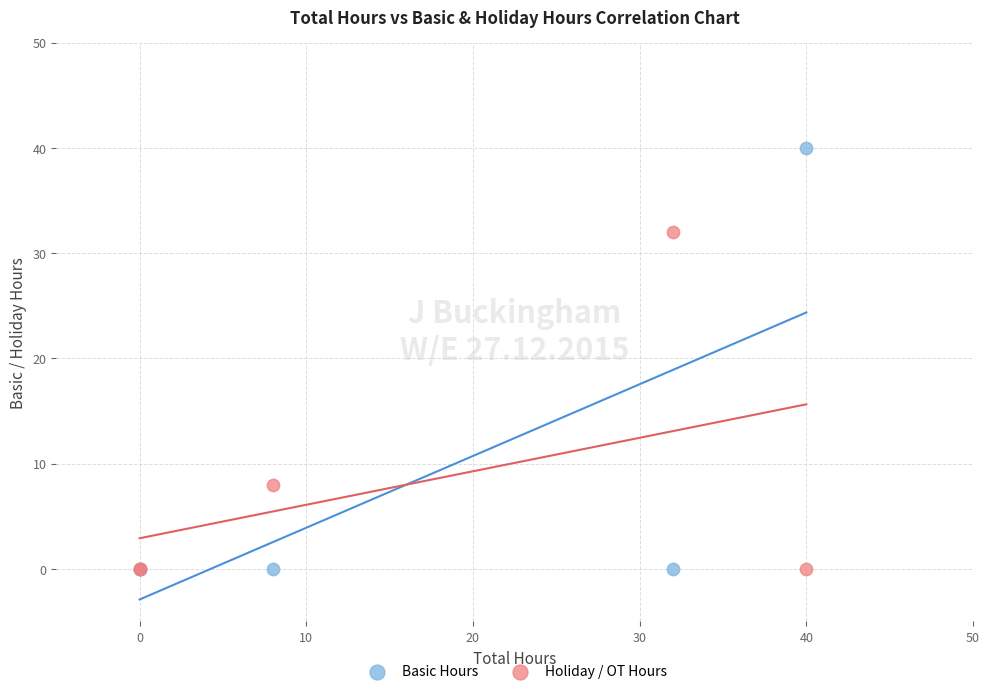

Which series reaches the maximum Y coordinate?

Basic Hours